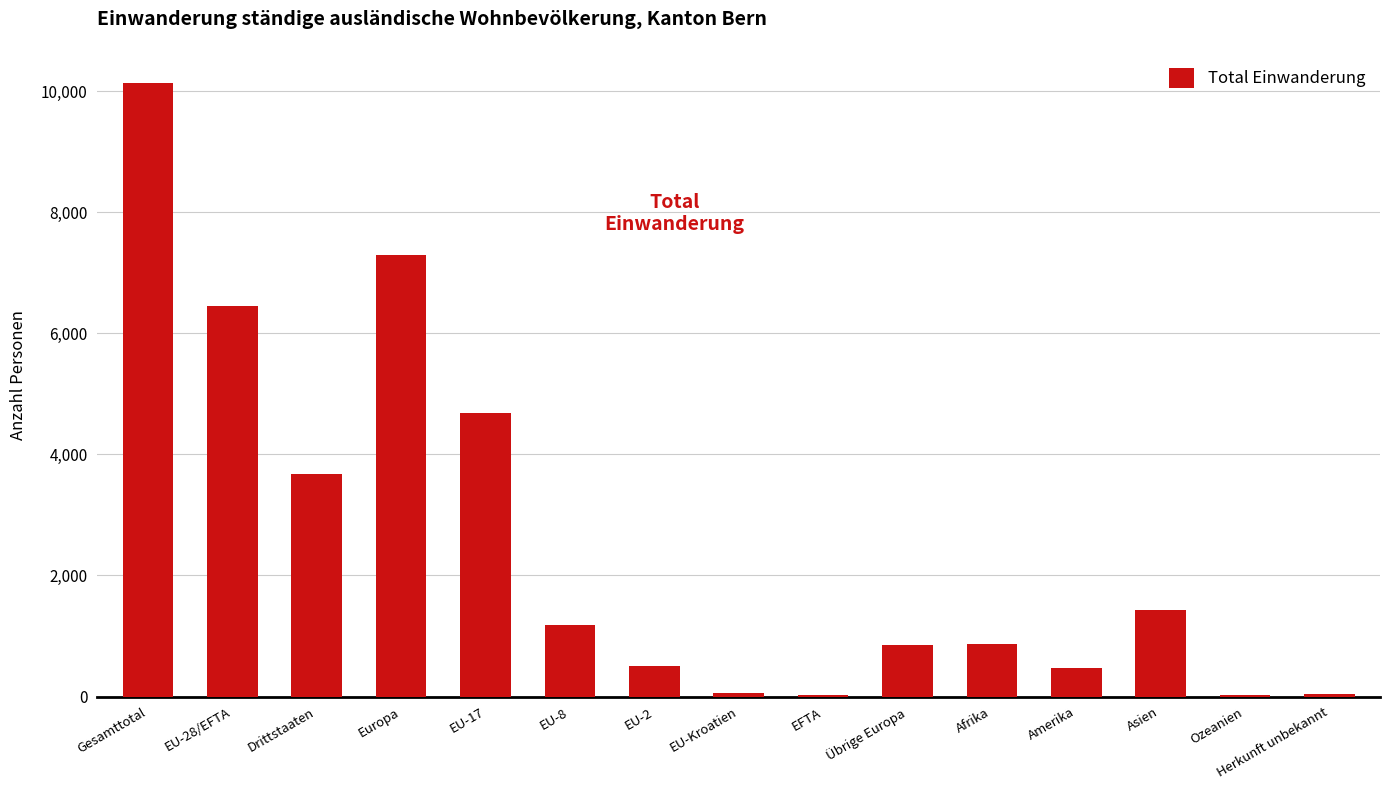

Which category has the highest value across all series?

Gesamttotal